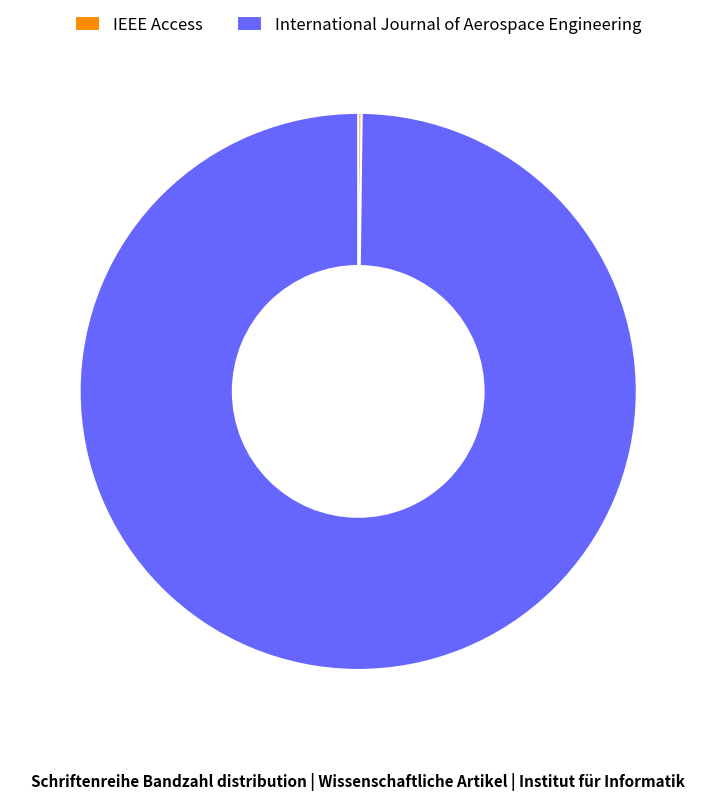

Which category accounts for the majority?

International Journal of Aerospace Engineering